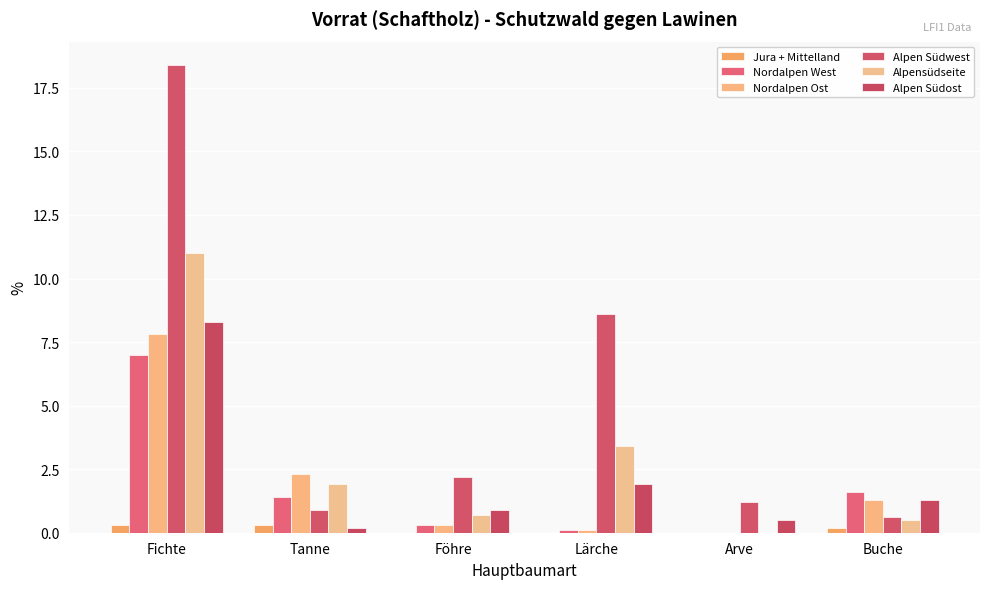

Count the Jura + Mittelland values in the range 0 to 1.

6